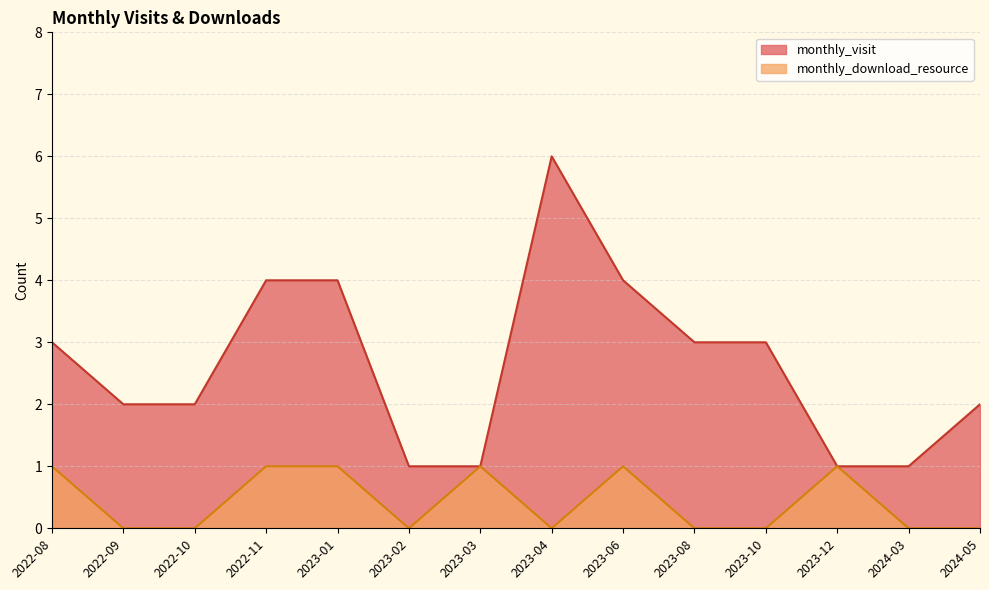

True or false: monthly_download_resource has a value of 2 at 2023-12.

False